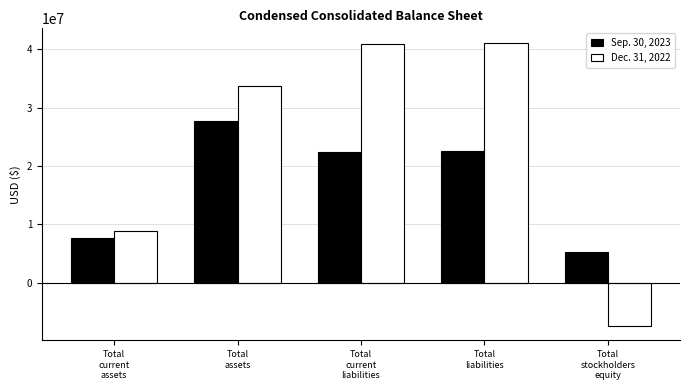

Count the number of categories in the chart.

5